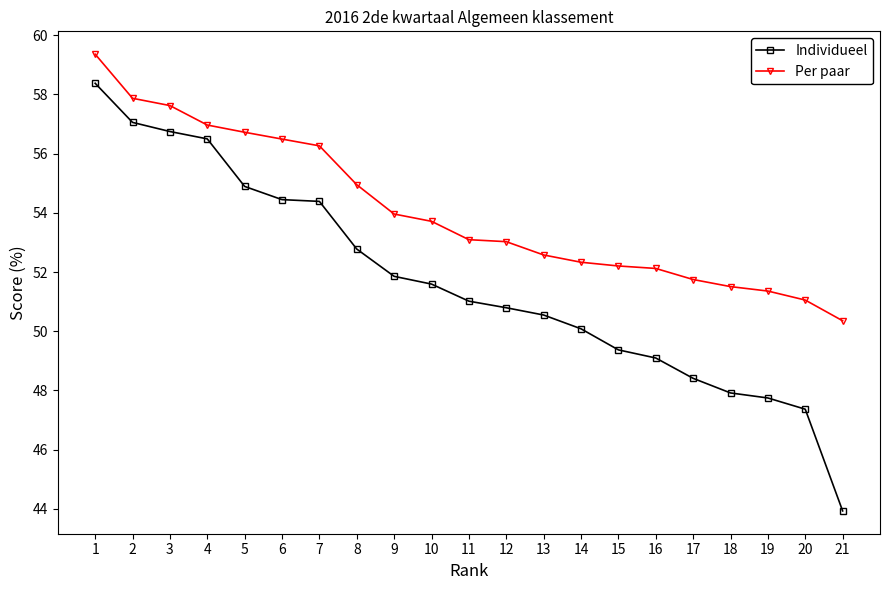

Which series has the largest total across all categories?

Per paar